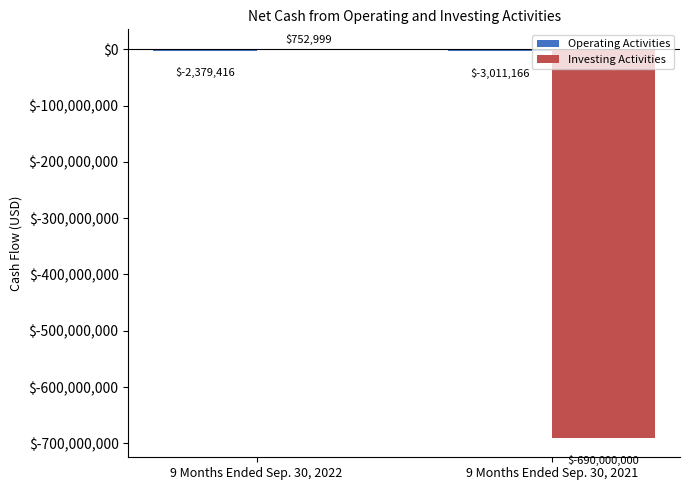

How many groups of bars are there?

2